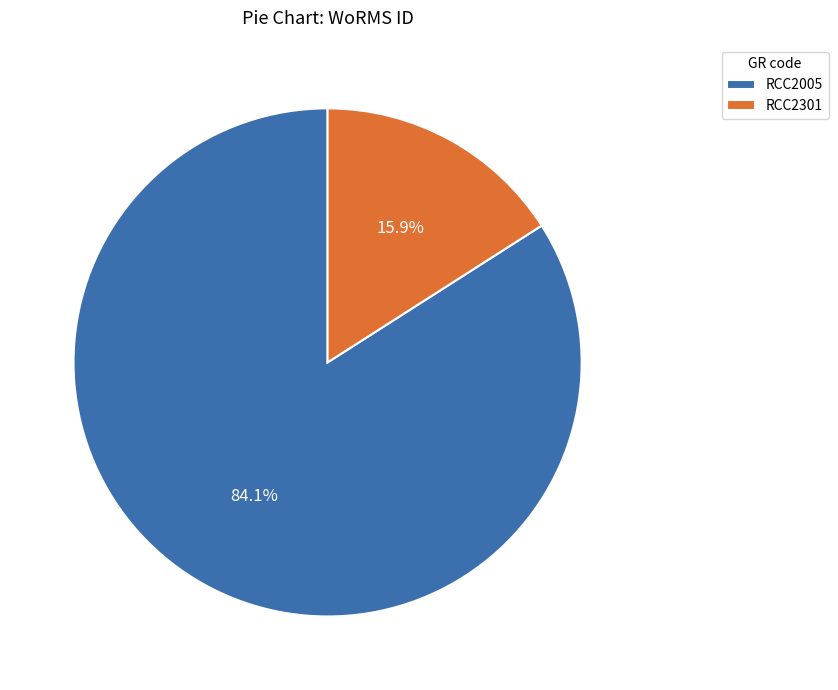

Which has a higher value, RCC2301 or RCC2005?

RCC2005